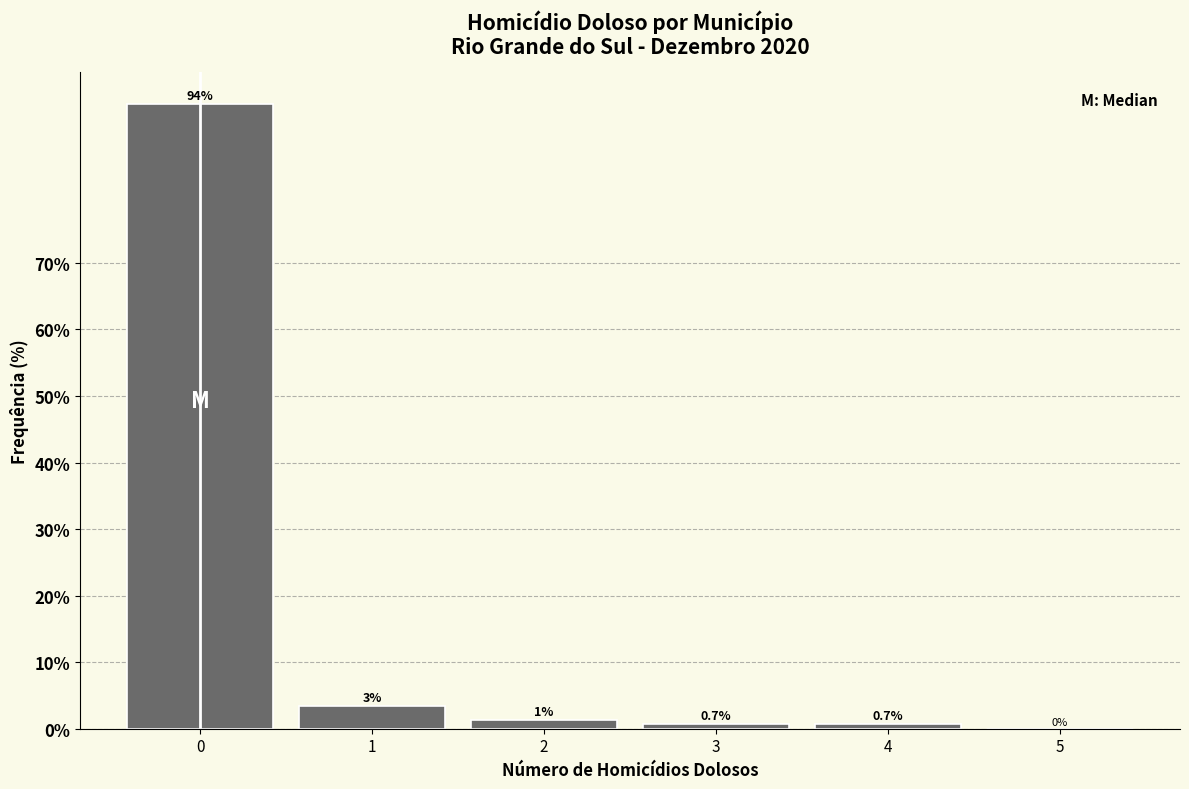

Between 4 and 5, which is larger?

4